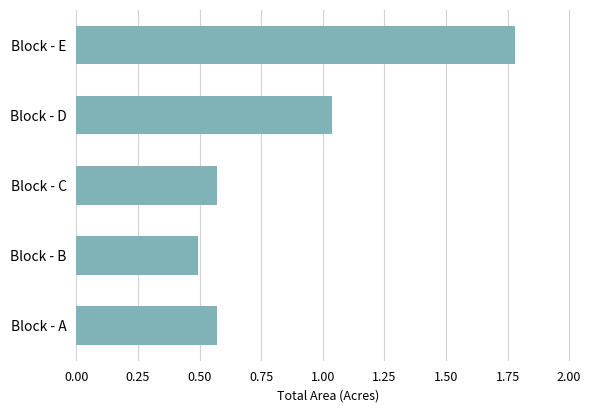

Are the bars horizontal?

Yes